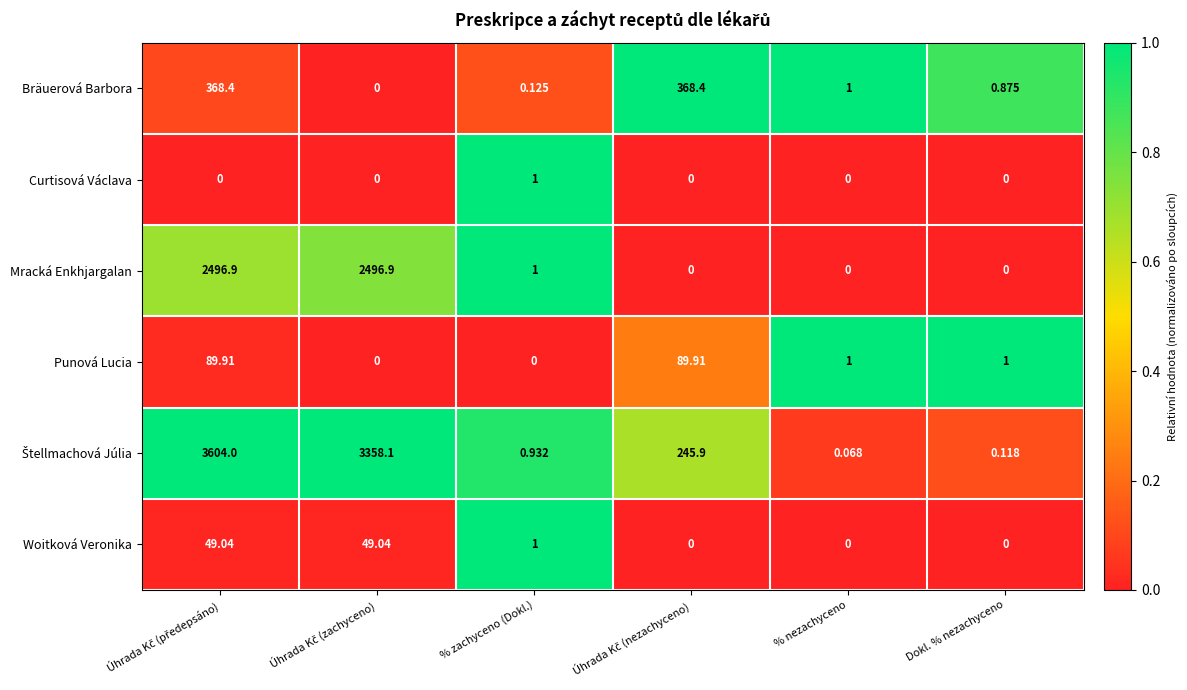

Is the value of Curtisová Václava at % nezachyceno greater than the value of Mracká Enkhjargalan at % zachyceno (Dokl.)?

No